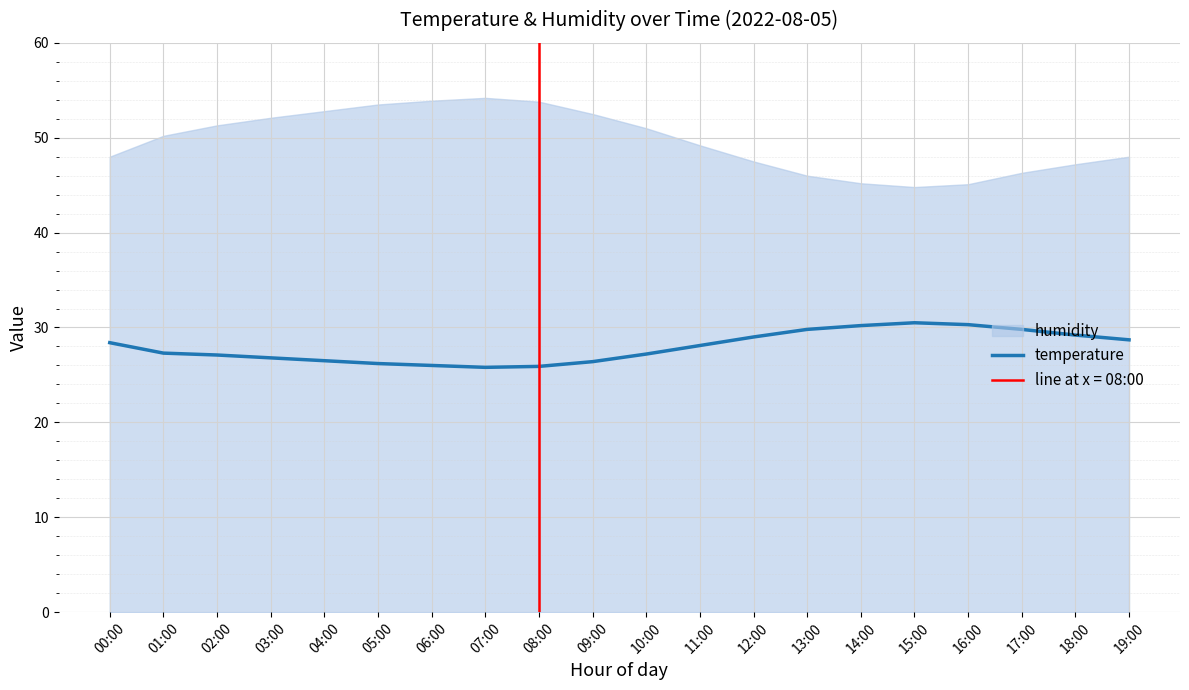

Rank the categories by value from highest to lowest.

15:00, 16:00, 14:00, 13:00, 17:00, 18:00, 12:00, 19:00, 00:00, 11:00, 01:00, 10:00, 02:00, 03:00, 04:00, 09:00, 05:00, 06:00, 08:00, 07:00